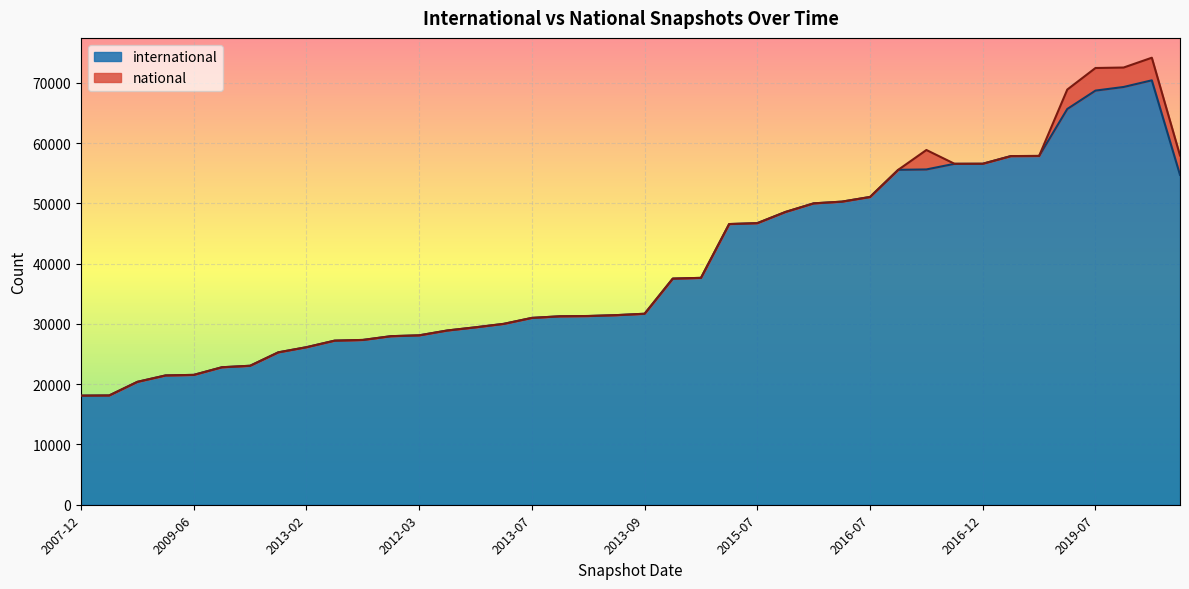

How many values exceed 31689?

19